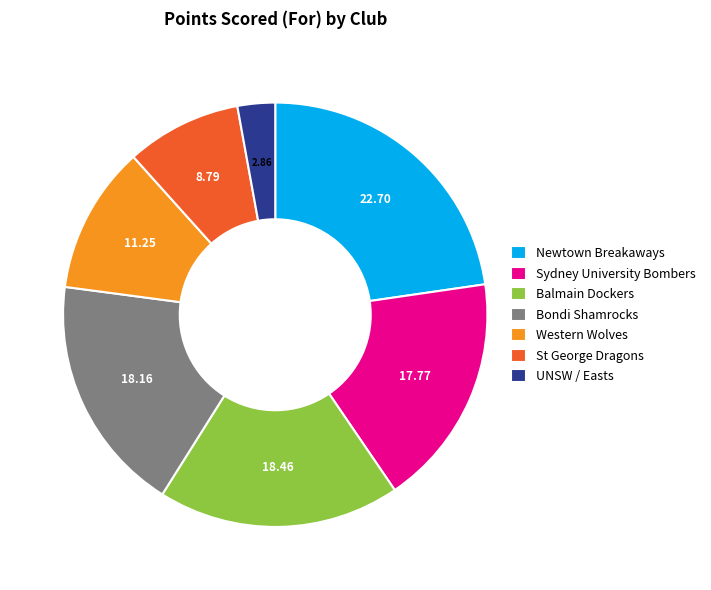

Between UNSW / Easts and St George Dragons, which is larger?

St George Dragons